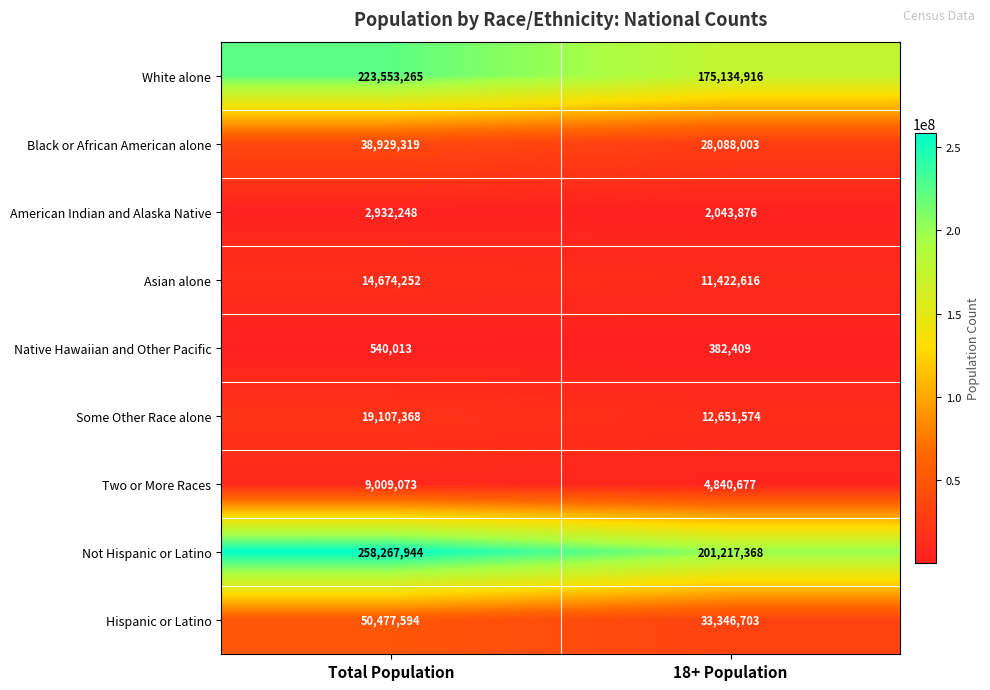

List the series in order of their peak value, highest first.

Not Hispanic or Latino, White alone, Hispanic or Latino, Black or African American alone, Some Other Race alone, Asian alone, Two or More Races, American Indian and Alaska Native, Native Hawaiian and Other Pacific